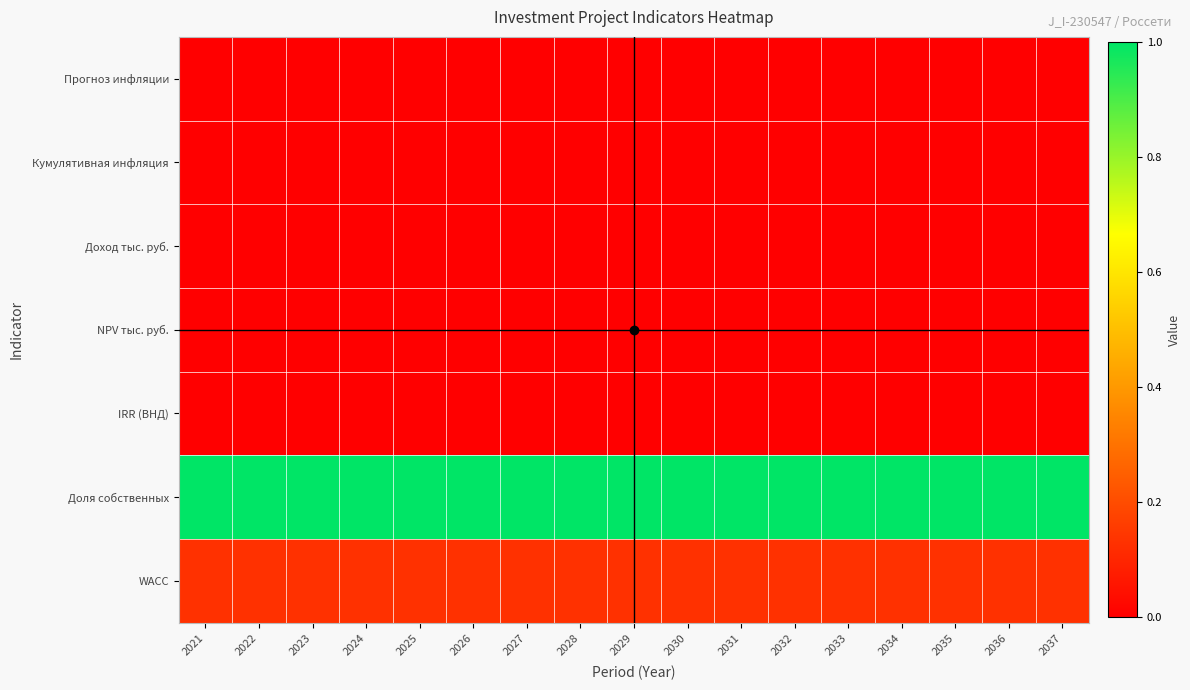

Reading left to right, list all the values displayed in this chart.

Прогноз инфляции: 2021=0.0	2022=0.0	2023=0.0	2024=0.0	2025=0.0	2026=0.0	2027=0.0	2028=0.0	2029=0.0	2030=0.0	2031=0.0	2032=0.0	2033=0.0	2034=0.0	2035=0.0	2036=0.0	2037=0.0
Кумулятивная инфляция: 2021=0.0	2022=0.0	2023=0.0	2024=0.0	2025=0.0	2026=0.0	2027=0.0	2028=0.0	2029=0.0	2030=0.0	2031=0.0	2032=0.0	2033=0.0	2034=0.0	2035=0.0	2036=0.0	2037=0.0
Доход тыс. руб.: 2021=0.0	2022=0.0	2023=0.0	2024=0.0	2025=0.0	2026=0.0	2027=0.0	2028=0.0	2029=0.0	2030=0.0	2031=0.0	2032=0.0	2033=0.0	2034=0.0	2035=0.0	2036=0.0	2037=0.0
NPV тыс. руб.: 2021=0.0	2022=0.0	2023=0.0	2024=0.0	2025=0.0	2026=0.0	2027=0.0	2028=0.0	2029=0.0	2030=0.0	2031=0.0	2032=0.0	2033=0.0	2034=0.0	2035=0.0	2036=0.0	2037=0.0
IRR (ВНД): 2021=0.0	2022=0.0	2023=0.0	2024=0.0	2025=0.0	2026=0.0	2027=0.0	2028=0.0	2029=0.0	2030=0.0	2031=0.0	2032=0.0	2033=0.0	2034=0.0	2035=0.0	2036=0.0	2037=0.0
Доля собственных: 2021=1.0	2022=1.0	2023=1.0	2024=1.0	2025=1.0	2026=1.0	2027=1.0	2028=1.0	2029=1.0	2030=1.0	2031=1.0	2032=1.0	2033=1.0	2034=1.0	2035=1.0	2036=1.0	2037=1.0
WACC: 2021=0.1	2022=0.1	2023=0.1	2024=0.1	2025=0.1	2026=0.1	2027=0.1	2028=0.1	2029=0.1	2030=0.1	2031=0.1	2032=0.1	2033=0.1	2034=0.1	2035=0.1	2036=0.1	2037=0.1